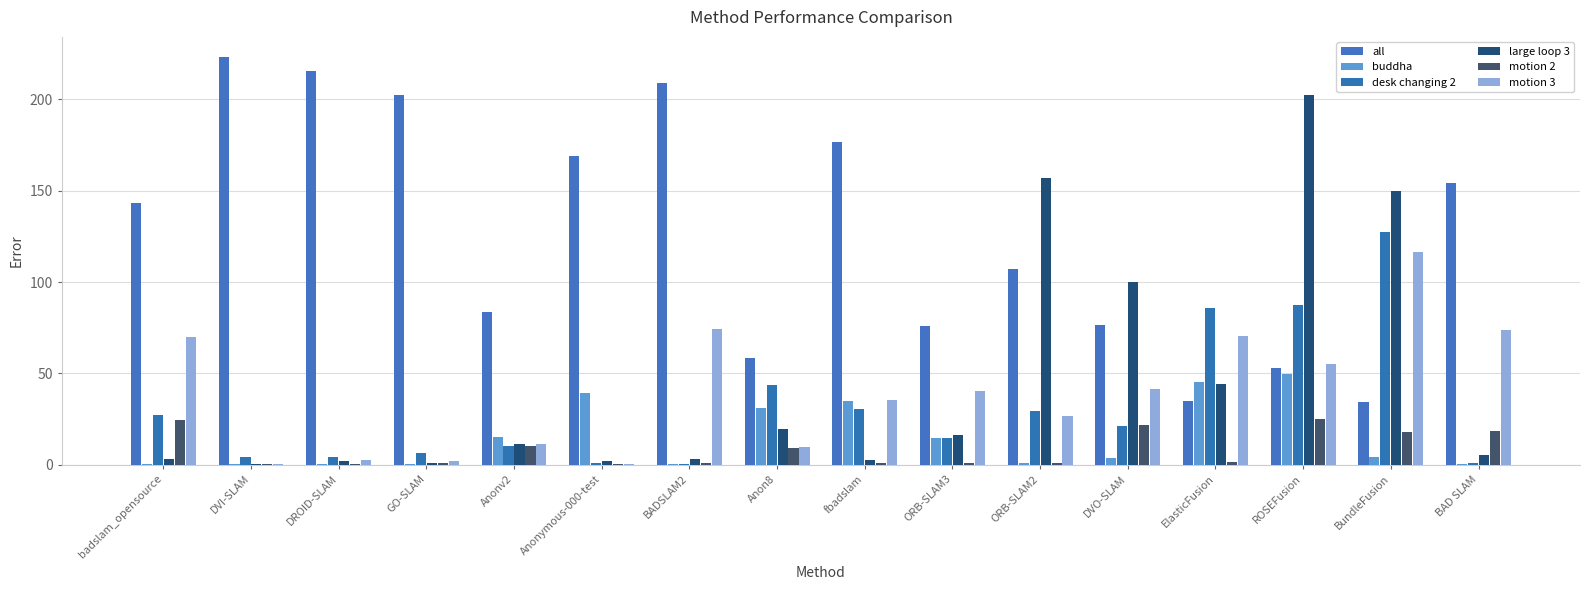

Count the number of categories in the chart.

16